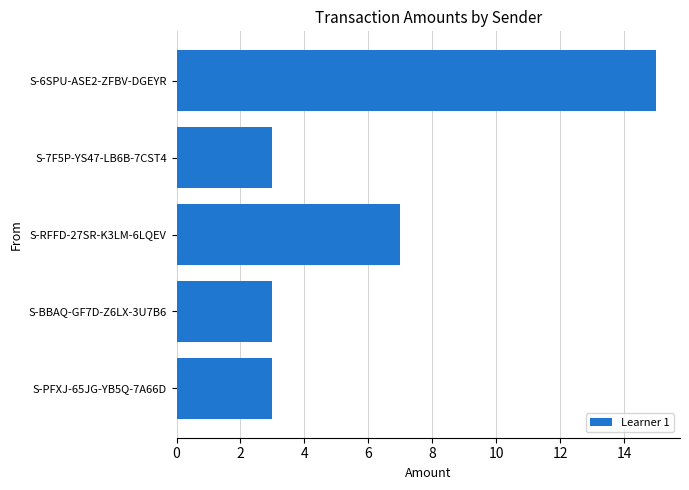

What is the difference between the maximum and second lowest values?

12